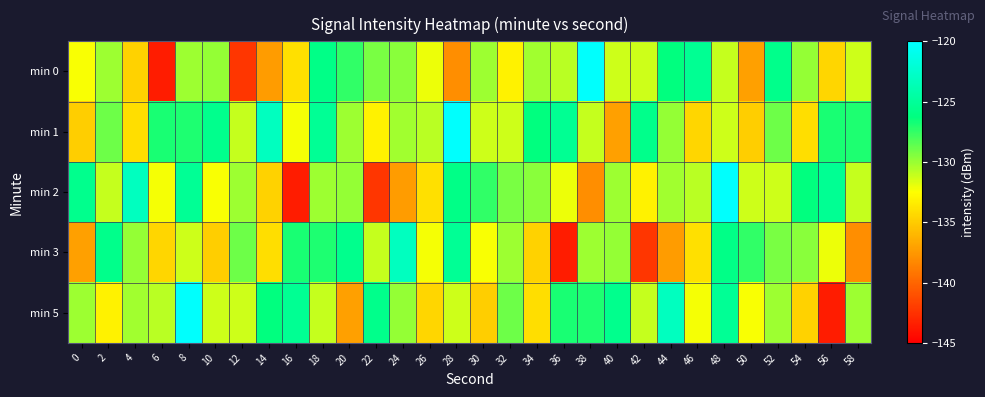

Reading right to left, transcribe all the data shown in this chart.

min 0: 58=-131.3	56=-134.5	54=-130.0	52=-125.7	50=-137.2	48=-131.0	46=-125.3	44=-126.3	42=-131.2	40=-131.2	38=-120.1	36=-130.8	34=-130.2	32=-133.2	30=-130.1	28=-138.1	26=-132.1	24=-129.6	22=-129.2	20=-127.4	18=-125.9	16=-134.0	14=-137.3	12=-142.4	10=-129.9	8=-130.1	6=-143.6	4=-134.7	2=-130.1	0=-132.3
min 1: 58=-127.0	56=-126.9	54=-134.1	52=-128.9	50=-134.9	48=-131.3	46=-134.5	44=-130.0	42=-125.7	40=-137.2	38=-131.0	36=-125.3	34=-126.3	32=-131.2	30=-131.2	28=-120.1	26=-130.8	24=-130.2	22=-133.2	20=-130.1	18=-125.2	16=-132.2	14=-123.2	12=-131.1	10=-125.6	8=-127.0	6=-126.9	4=-134.1	2=-128.9	0=-134.9
min 2: 58=-131.0	56=-125.3	54=-126.3	52=-131.2	50=-131.2	48=-120.1	46=-130.8	44=-130.2	42=-133.2	40=-130.1	38=-138.1	36=-132.1	34=-129.6	32=-129.2	30=-127.4	28=-125.9	26=-134.0	24=-137.3	22=-142.4	20=-129.9	18=-130.1	16=-143.6	14=-134.7	12=-130.1	10=-132.3	8=-125.2	6=-132.2	4=-123.2	2=-131.1	0=-125.6
min 3: 58=-138.1	56=-132.1	54=-129.6	52=-129.2	50=-127.4	48=-125.9	46=-134.0	44=-137.3	42=-142.4	40=-129.9	38=-130.1	36=-143.6	34=-134.7	32=-130.1	30=-132.3	28=-125.2	26=-132.2	24=-123.2	22=-131.1	20=-125.6	18=-127.0	16=-126.9	14=-134.1	12=-128.9	10=-134.9	8=-131.3	6=-134.5	4=-130.0	2=-125.7	0=-137.2
min 5: 58=-130.1	56=-143.6	54=-134.7	52=-130.1	50=-132.3	48=-125.2	46=-132.2	44=-123.2	42=-131.1	40=-125.6	38=-127.0	36=-126.9	34=-134.1	32=-128.9	30=-134.9	28=-131.3	26=-134.5	24=-130.0	22=-125.7	20=-137.2	18=-131.0	16=-125.3	14=-126.3	12=-131.2	10=-131.2	8=-120.1	6=-130.8	4=-130.2	2=-133.2	0=-130.1